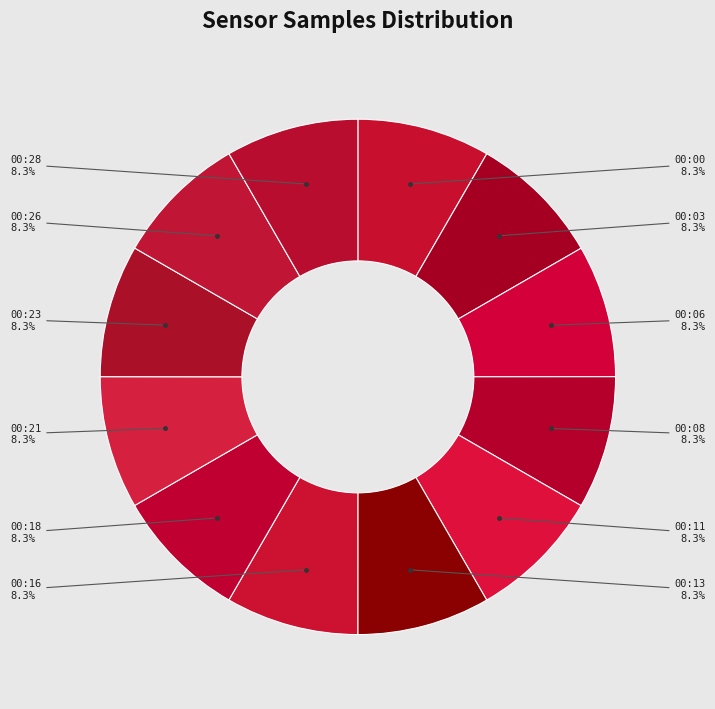

Rank the categories by value from lowest to highest.

2021/08/12 00:06, 2021/08/12 00:23, 2021/08/12 00:26, 2021/08/12 00:21, 2021/08/12 00:16, 2021/08/12 00:28, 2021/08/12 00:18, 2021/08/12 00:13, 2021/08/12 00:08, 2021/08/12 00:00, 2021/08/12 00:03, 2021/08/12 00:11